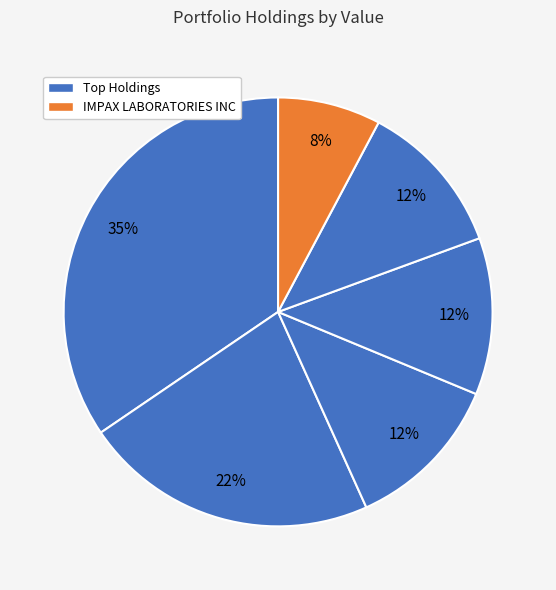

Count the number of slices in the pie.

6